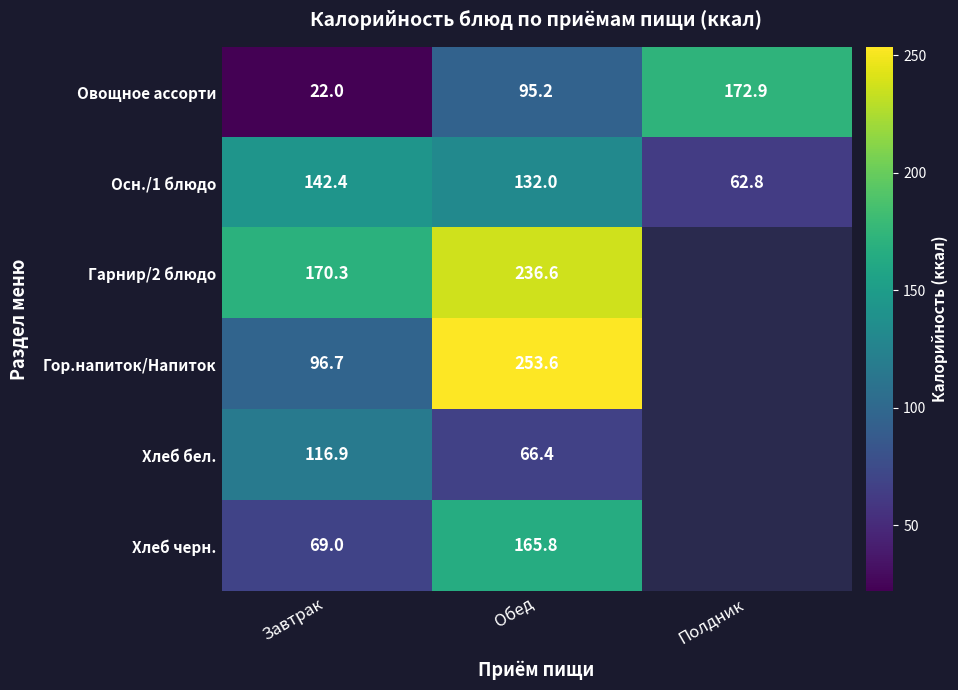

True or false: Осн./1 блюдо has a value of 62.8 at Полдник.

True